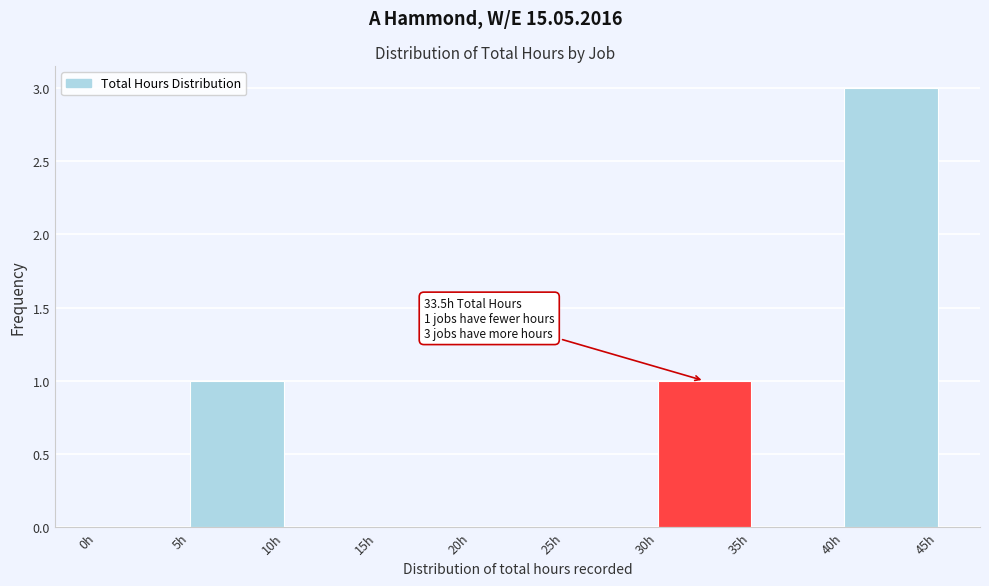

Which range on the x-axis has the tallest bar?

40 to 45